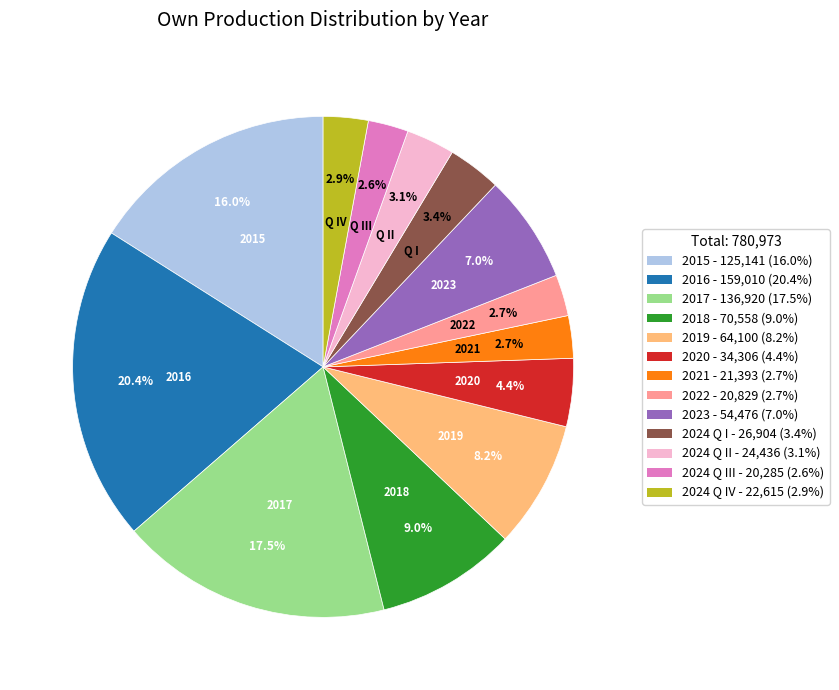

Does any single category account for the majority?

No